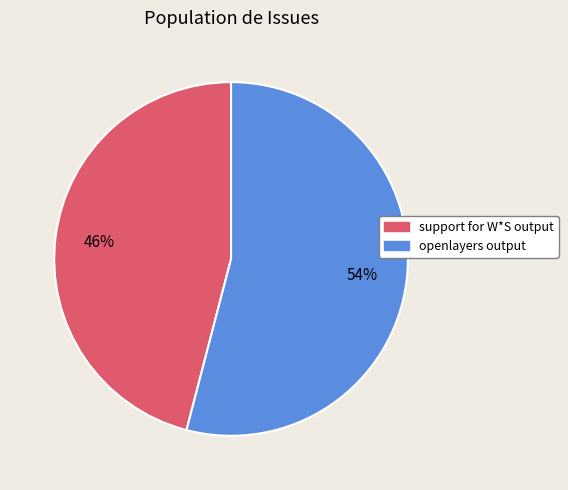

Is it true that openlayers output is 54% of the pie?

True